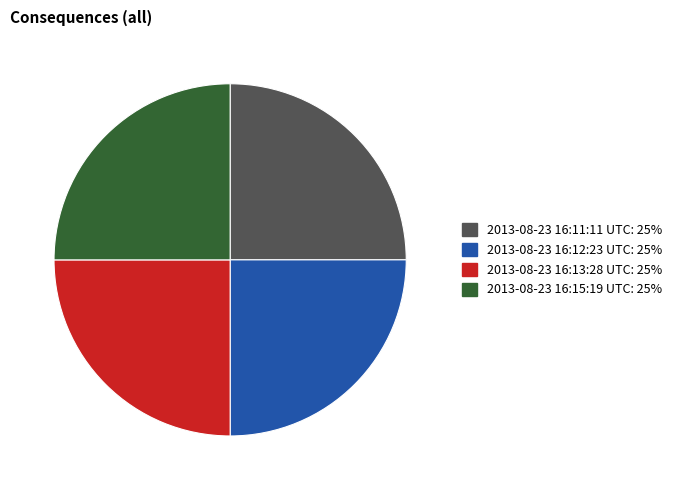

Is it true that 2013-08-23 16:13:28 UTC is 34% of the pie?

False